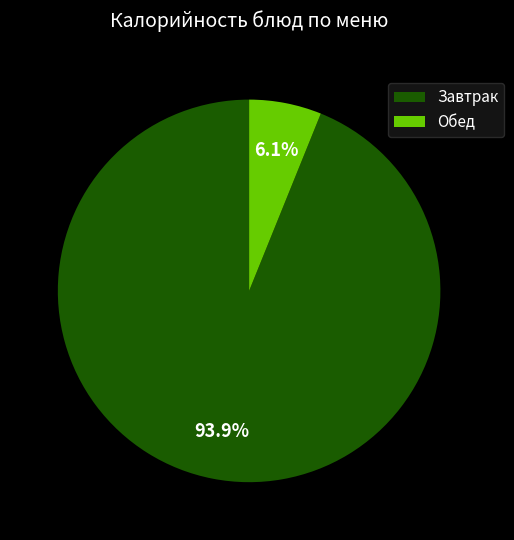

Rank the categories by value from lowest to highest.

Обед, Завтрак